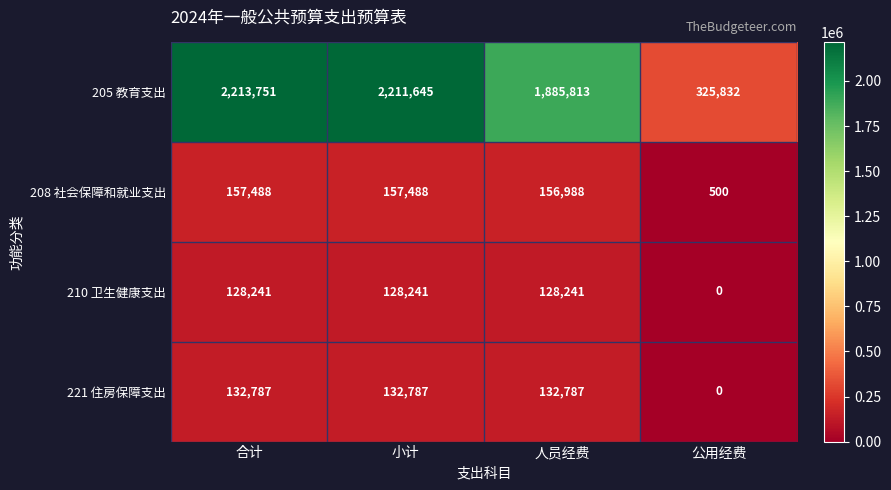

Read the 221 住房保障支出 value at 小计, to the nearest 10.

132790